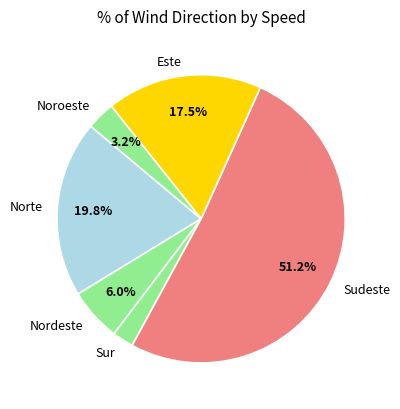

Does Norte account for over 50% of the chart?

No